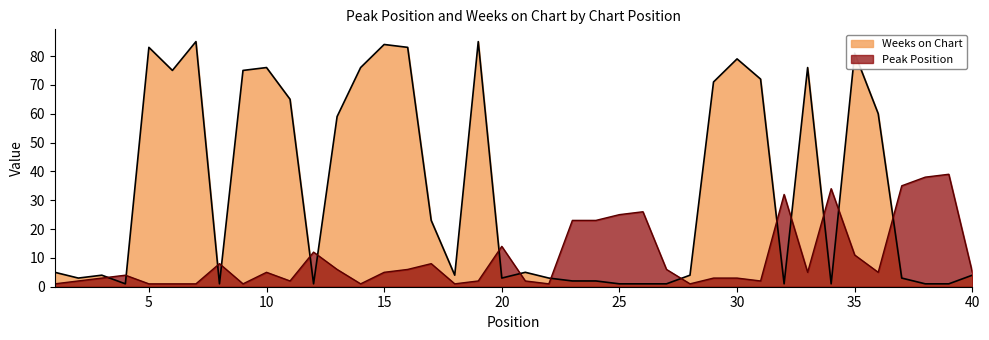

Which category has the lowest value in the Weeks on Chart series?

4